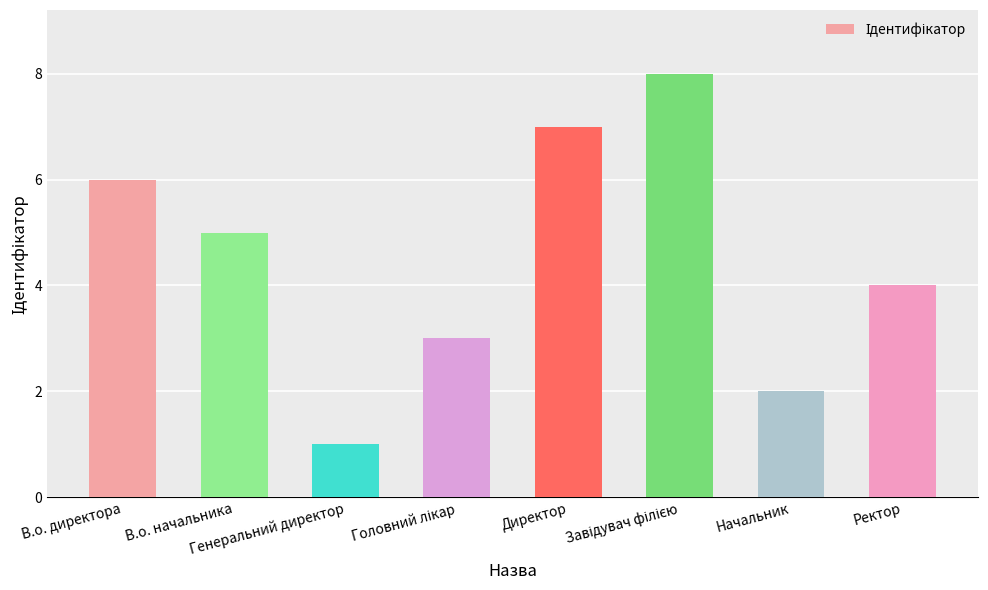

At which label does the data first exceed 5?

В.о. директора